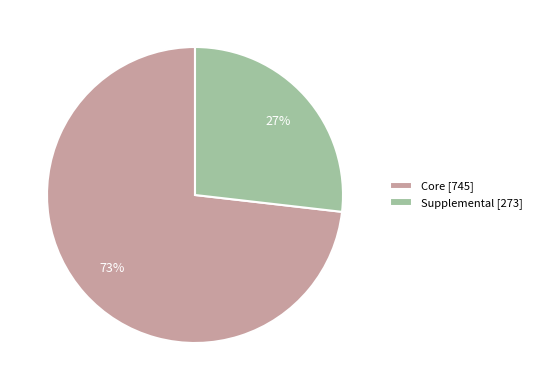

Combined, do Supplemental [273] and Core [745] account for over 50%?

Yes